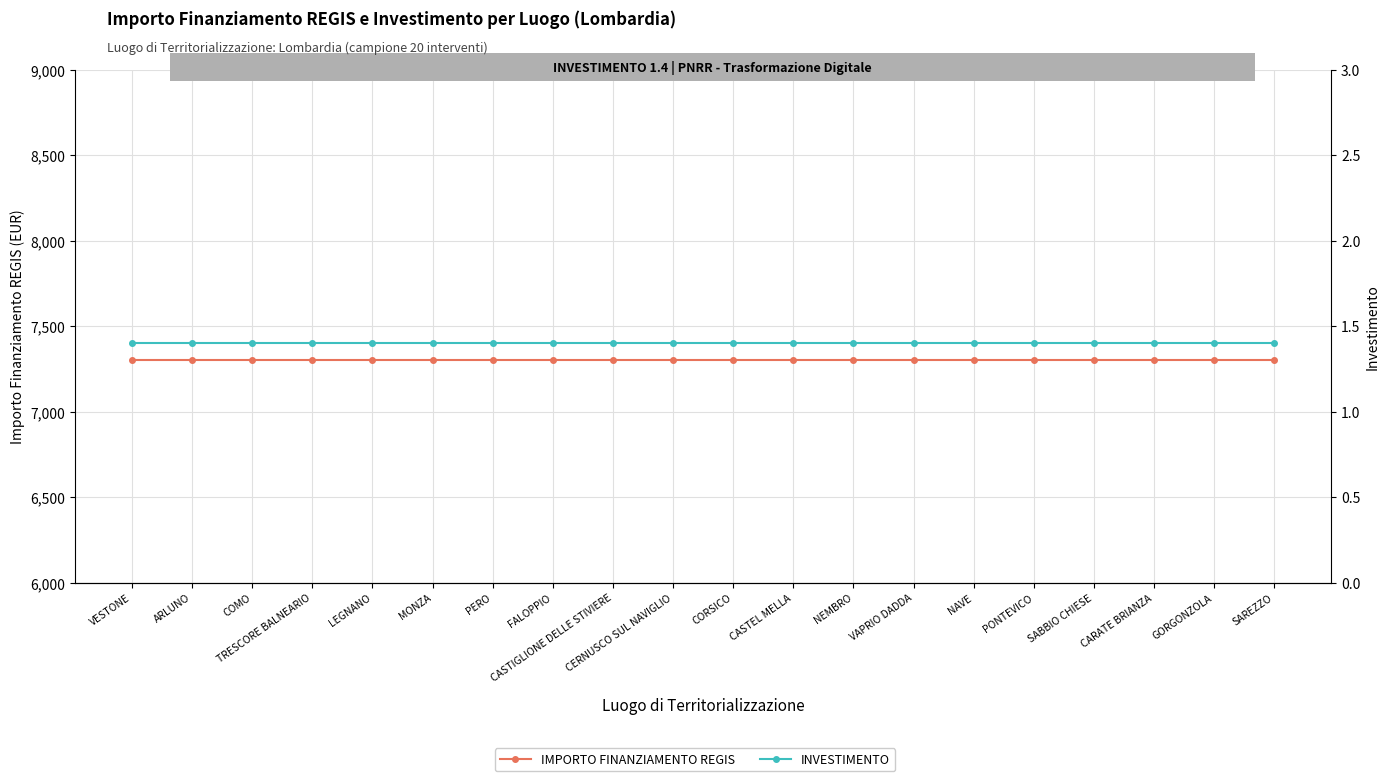

True or false: INVESTIMENTO and IMPORTO FINANZIAMENTO REGIS cross at least once.

False